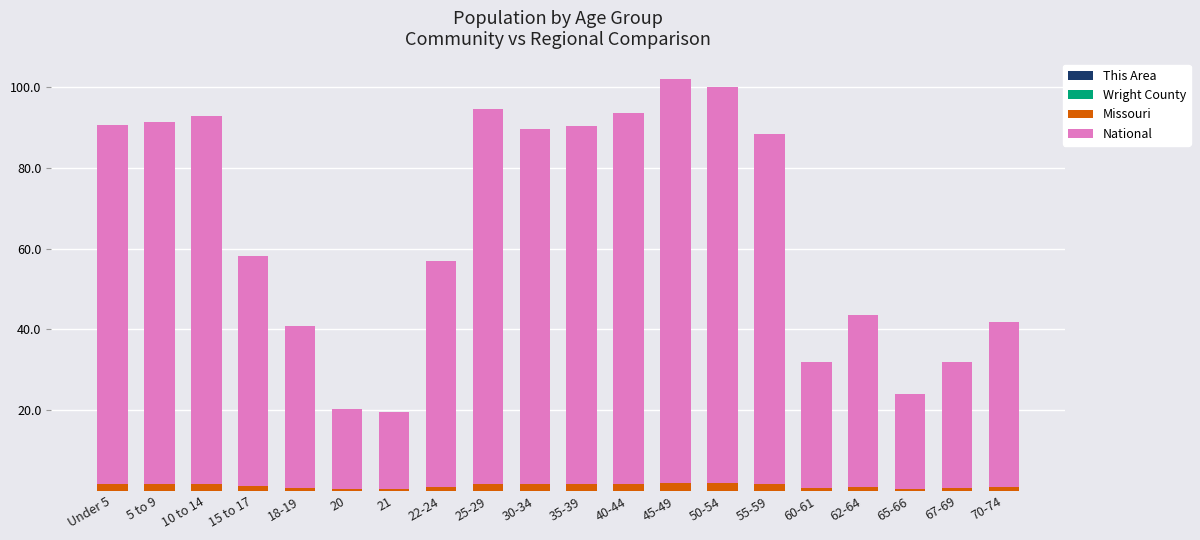

Are the bars horizontal?

No